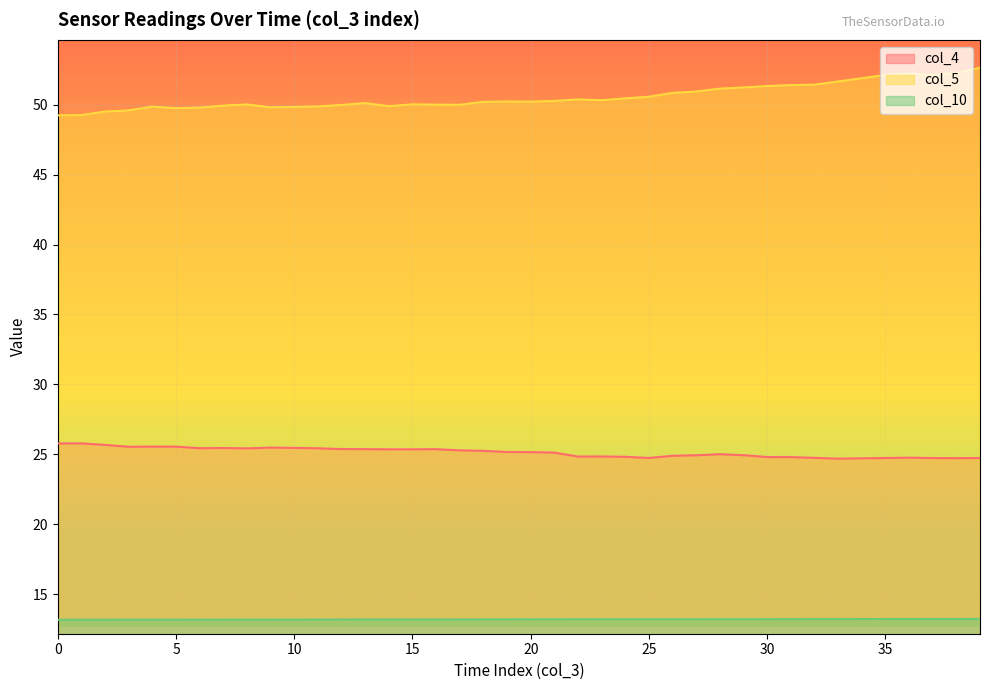

True or false: col_10 and col_5 intersect in this chart.

False